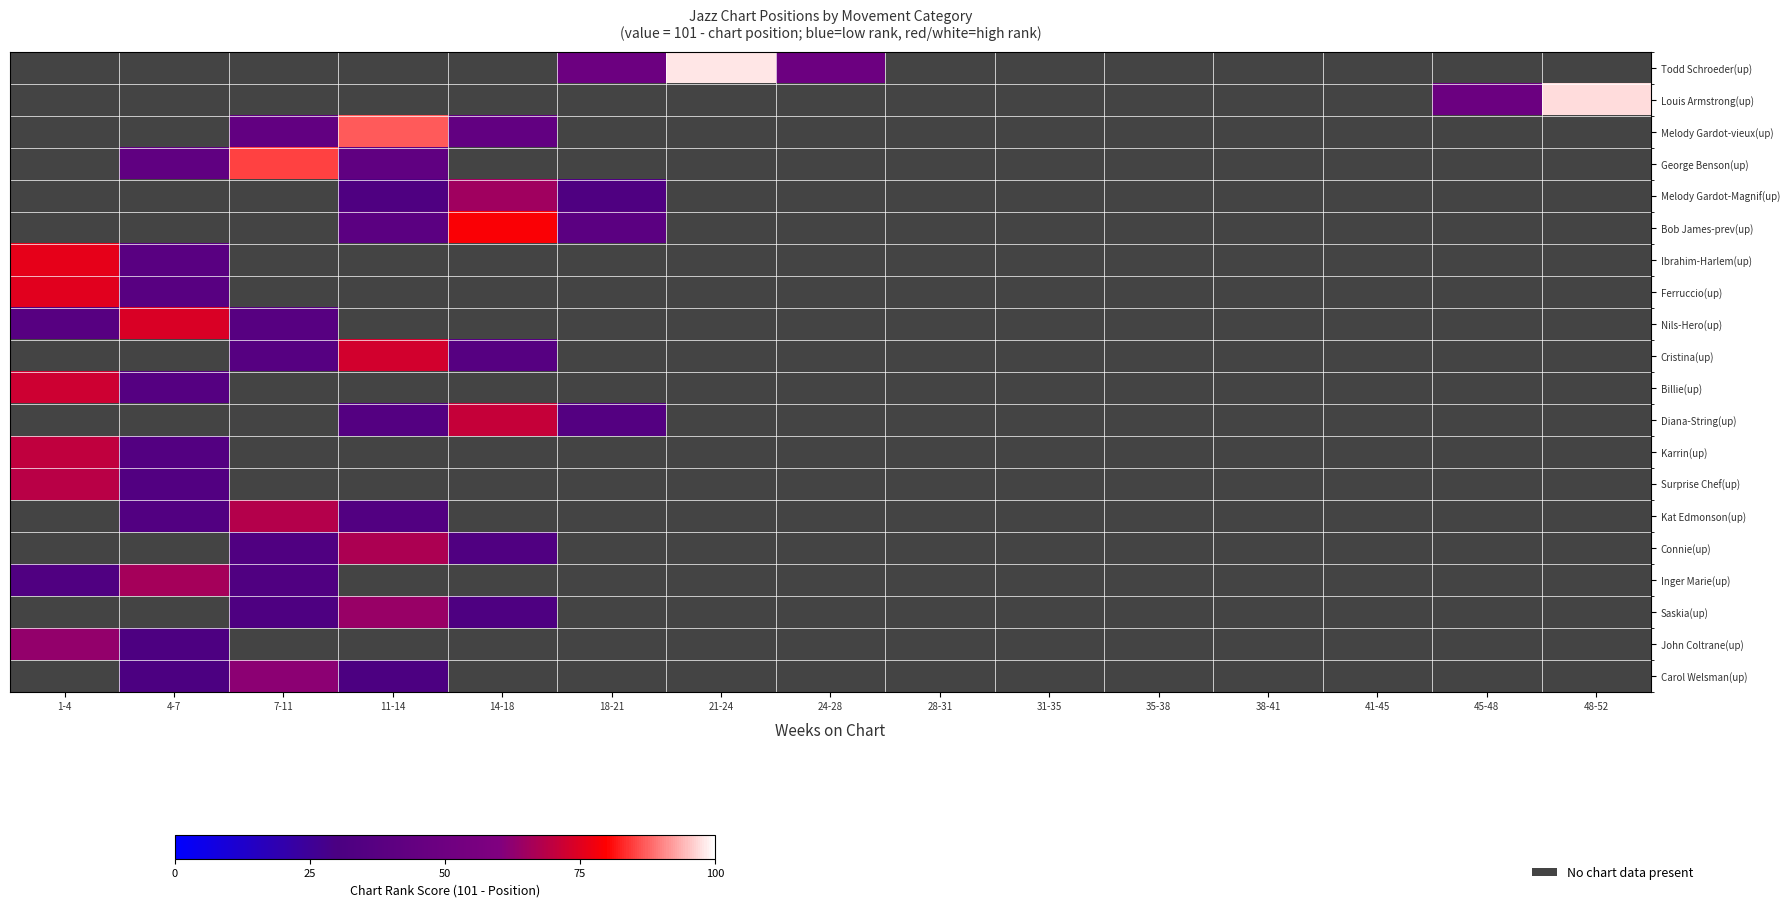

How many distinct data groups are displayed?

20